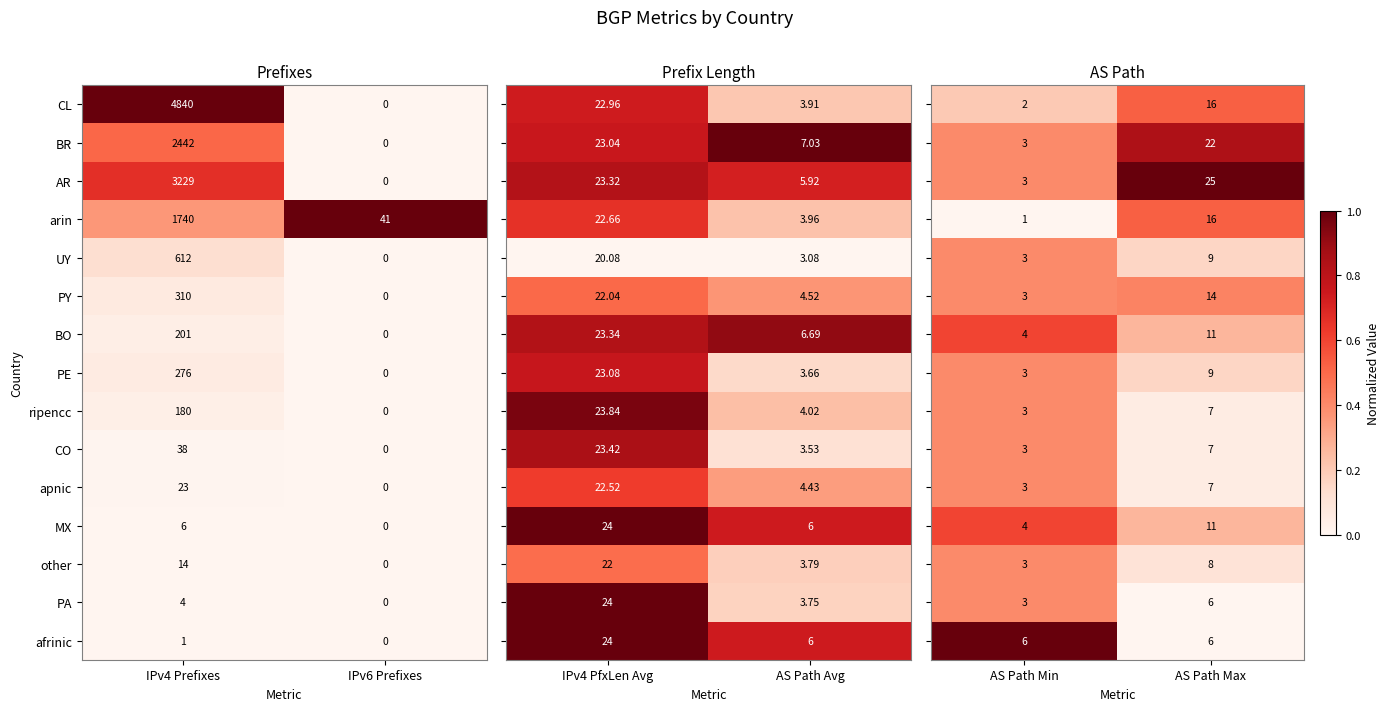

What is the sum of all CL values?

4840